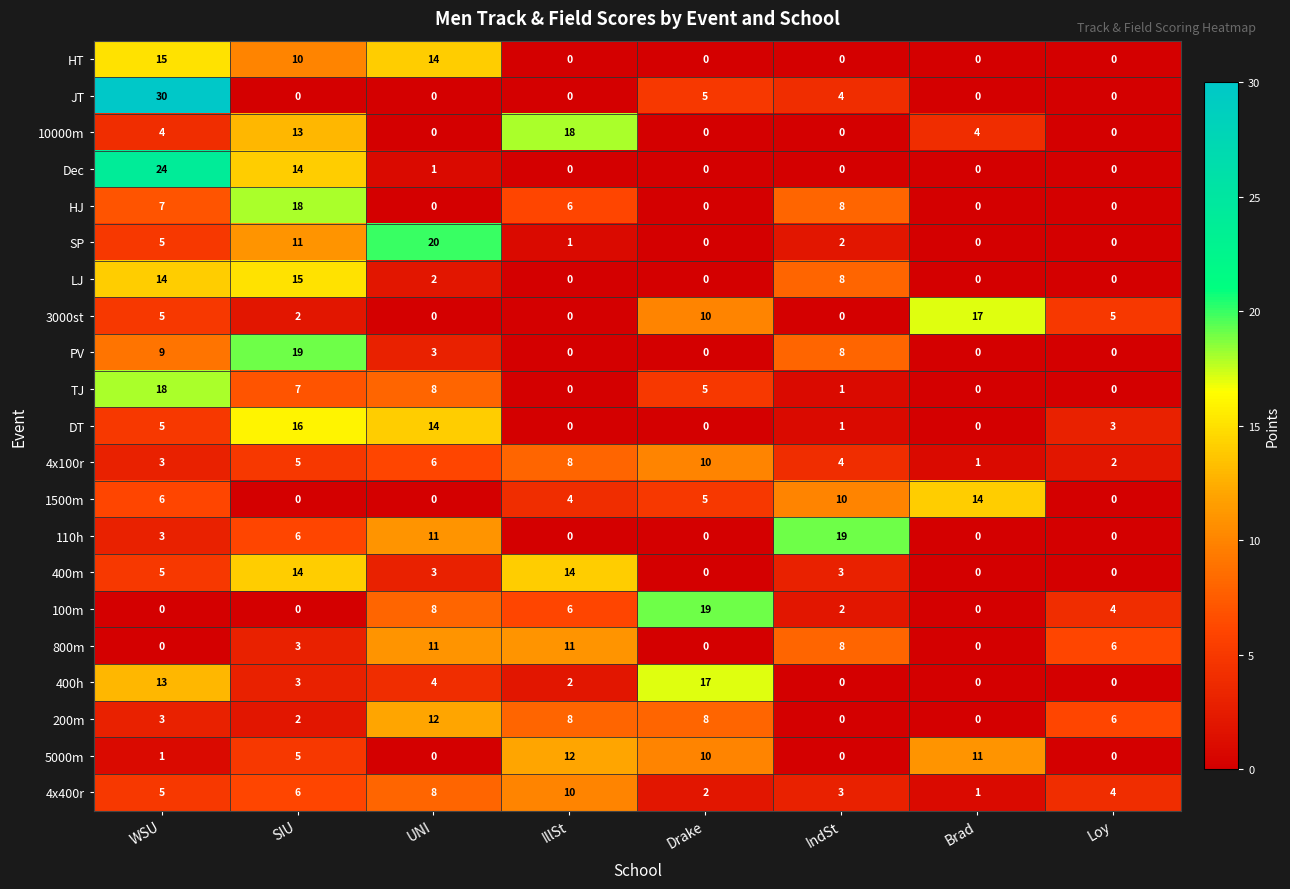

What is the difference between the maximum and minimum values in the 400h series?

17